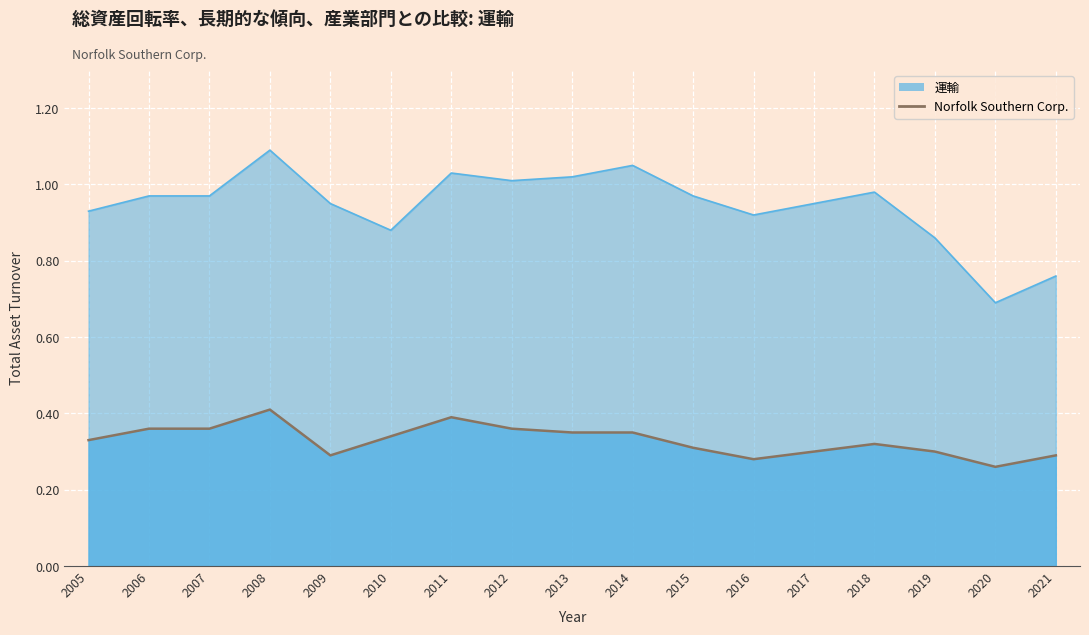

At which category is the sum across all series the highest?

2008